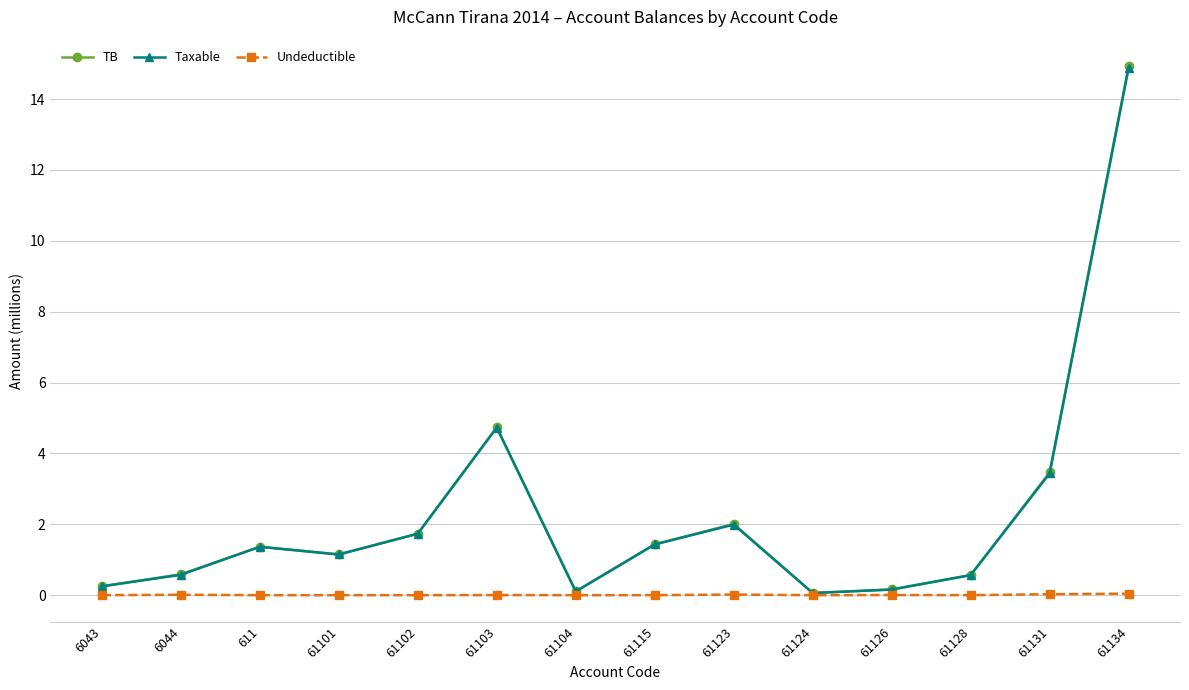

What is the label of the 7th point from the left?

61104